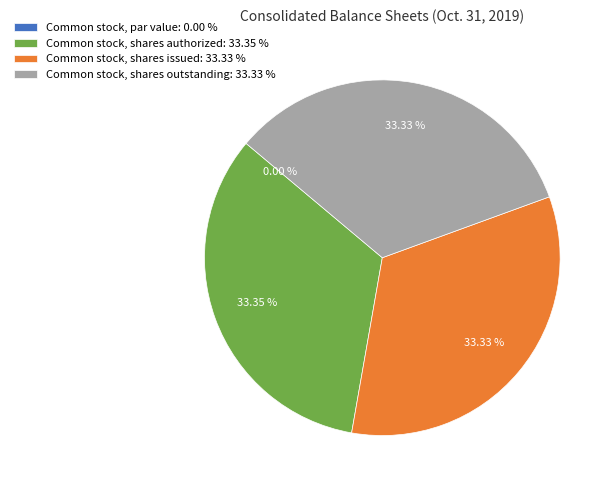

Which has a higher value, Common stock, par value or Common stock, shares authorized?

Common stock, shares authorized